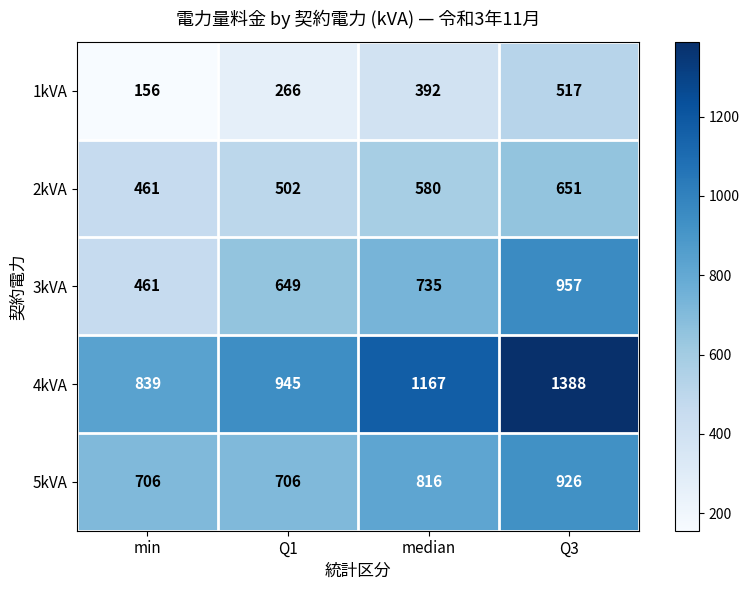

Which series has the largest range (max minus min)?

4kVA